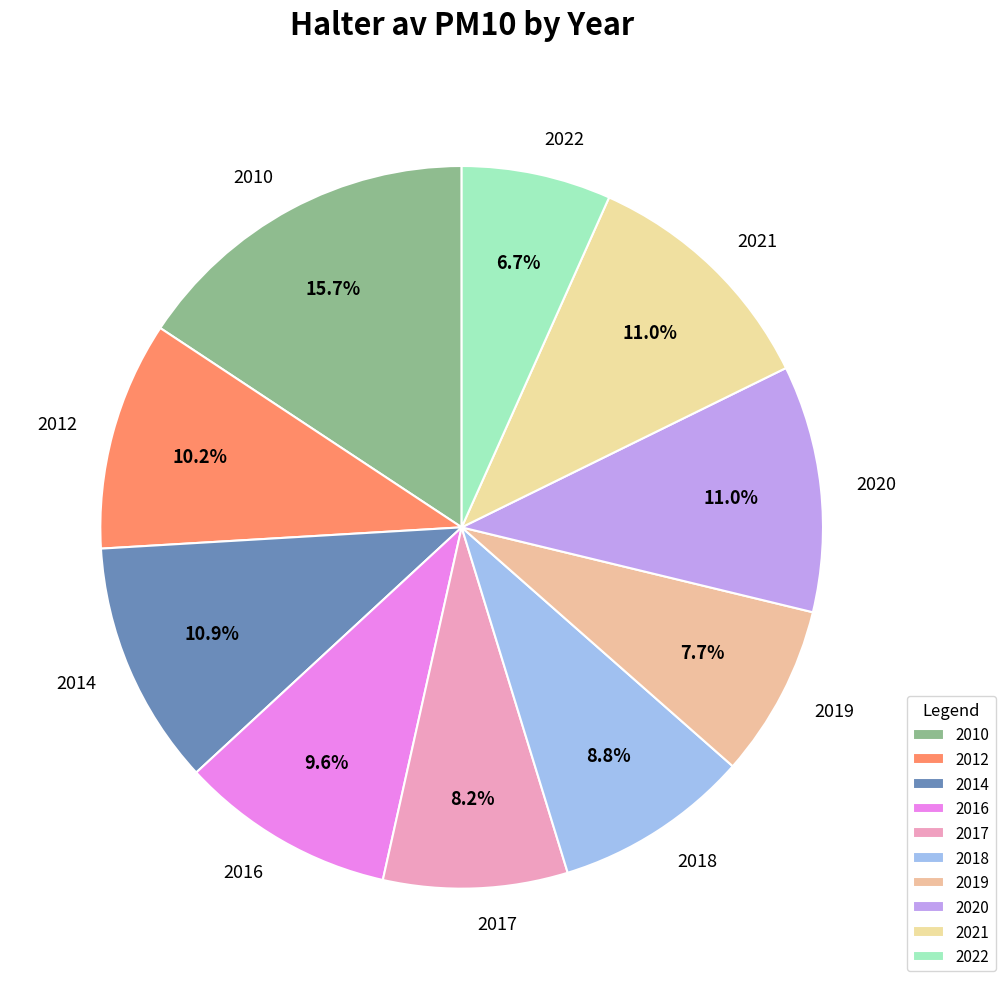

To the nearest percent, what is the difference between the 2019 and 2020 slice percentages?

3%